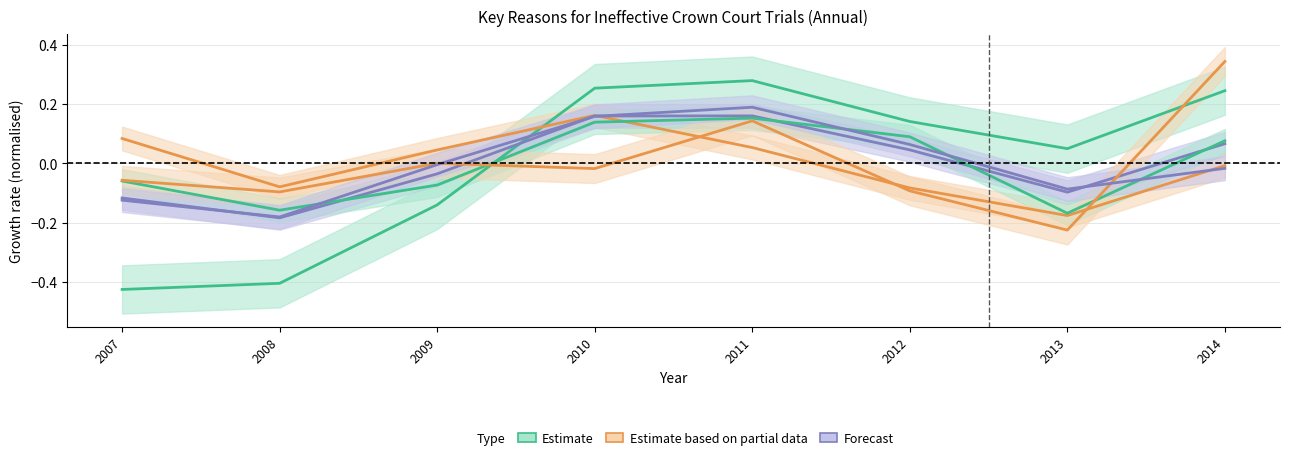

True or false: Defence not ready has a value of -0.1 at 2009.

False